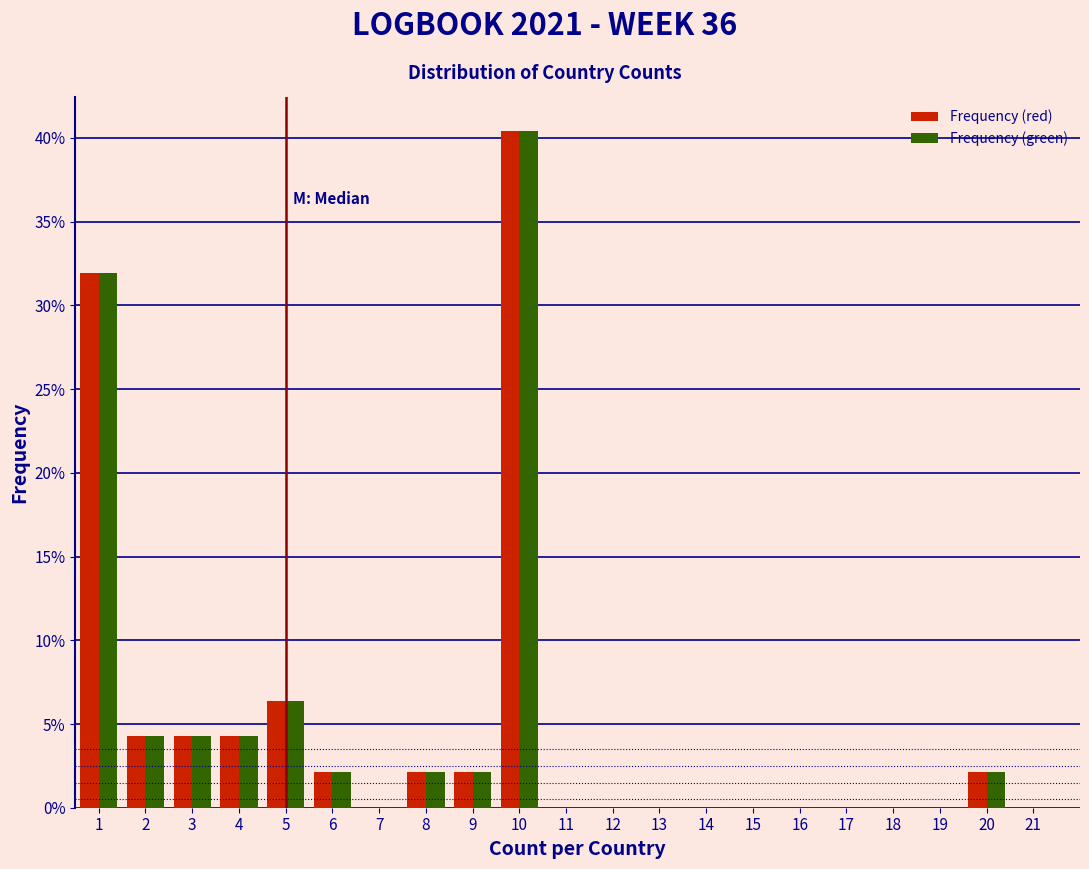

What is the height of the Frequency (green) bar covering 7.5 to 8.5 on the x-axis? The values are not printed on the chart, so give them approximately, as read against the axis.

2.0